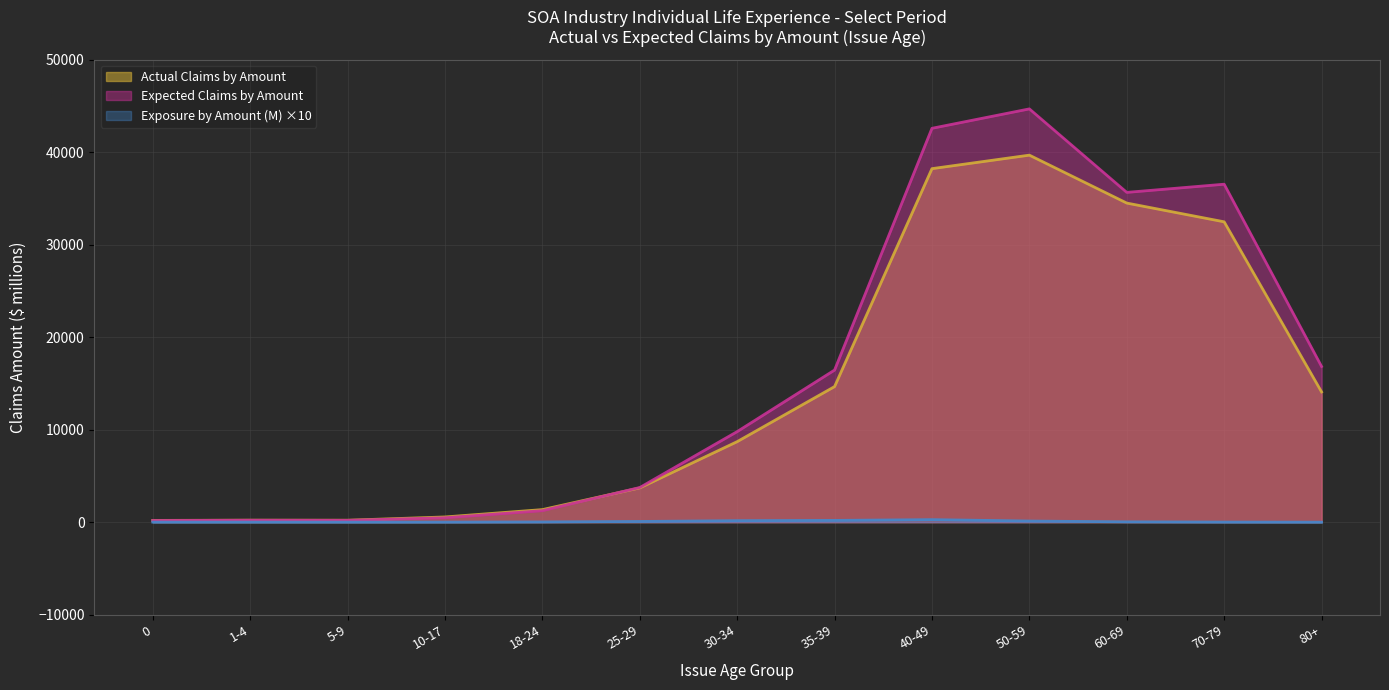

True or false: Expected Claims by Amount has a value of 9790.9 at 30-34.

True